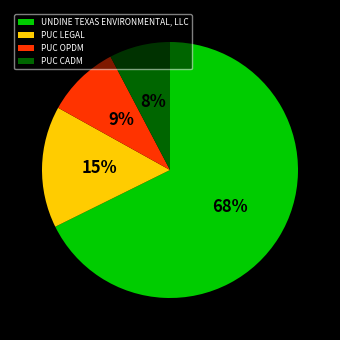

True or false: PUC CADM accounts for 8% of the total.

True